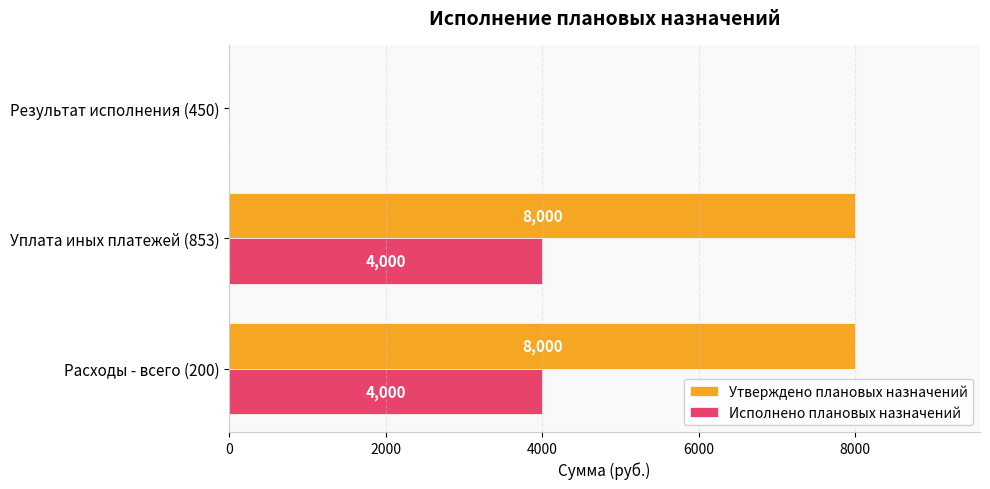

How many values in Исполнено плановых назначений are above zero?

2